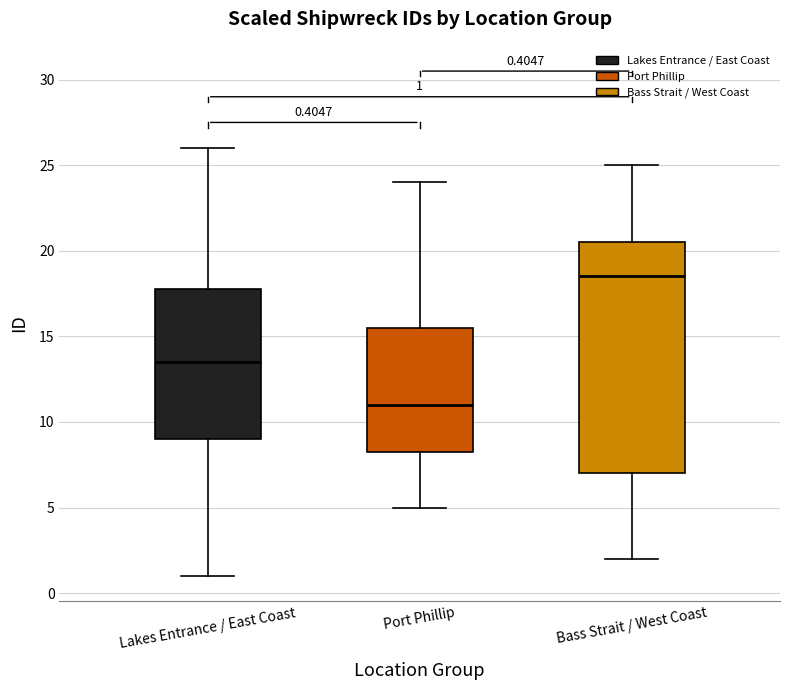

Which box has the highest median line?

Bass Strait / West Coast